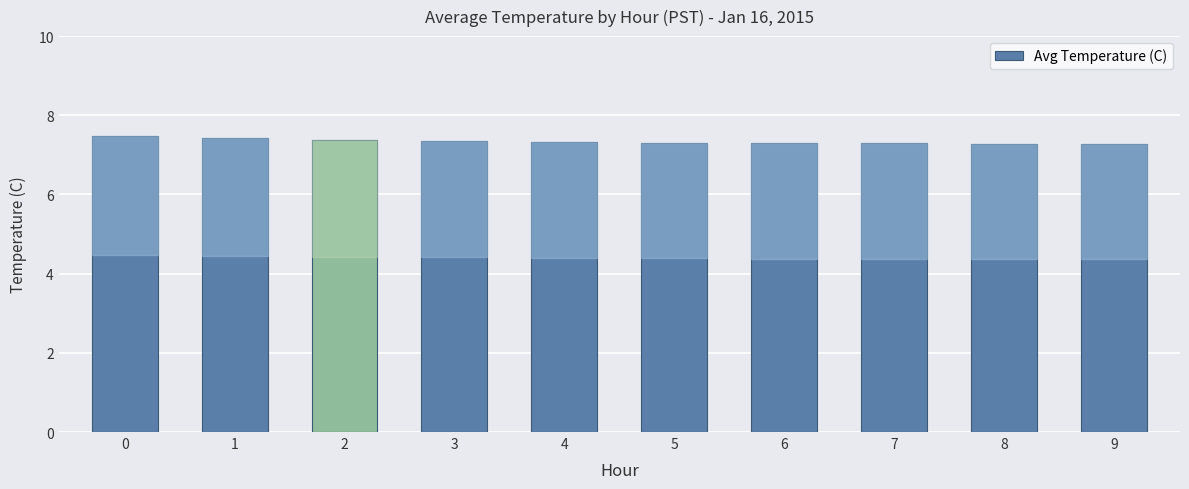

Read the value at 1.

7.4